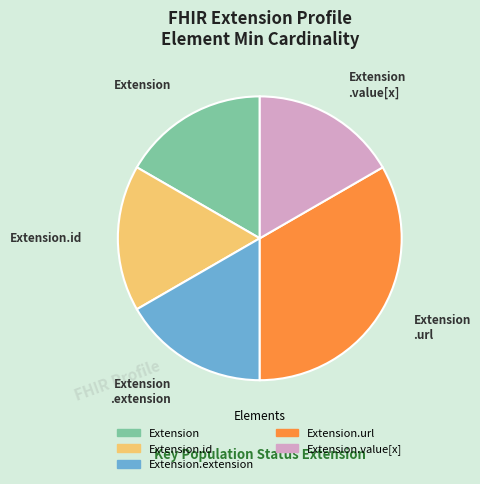

Does any single category account for the majority?

No